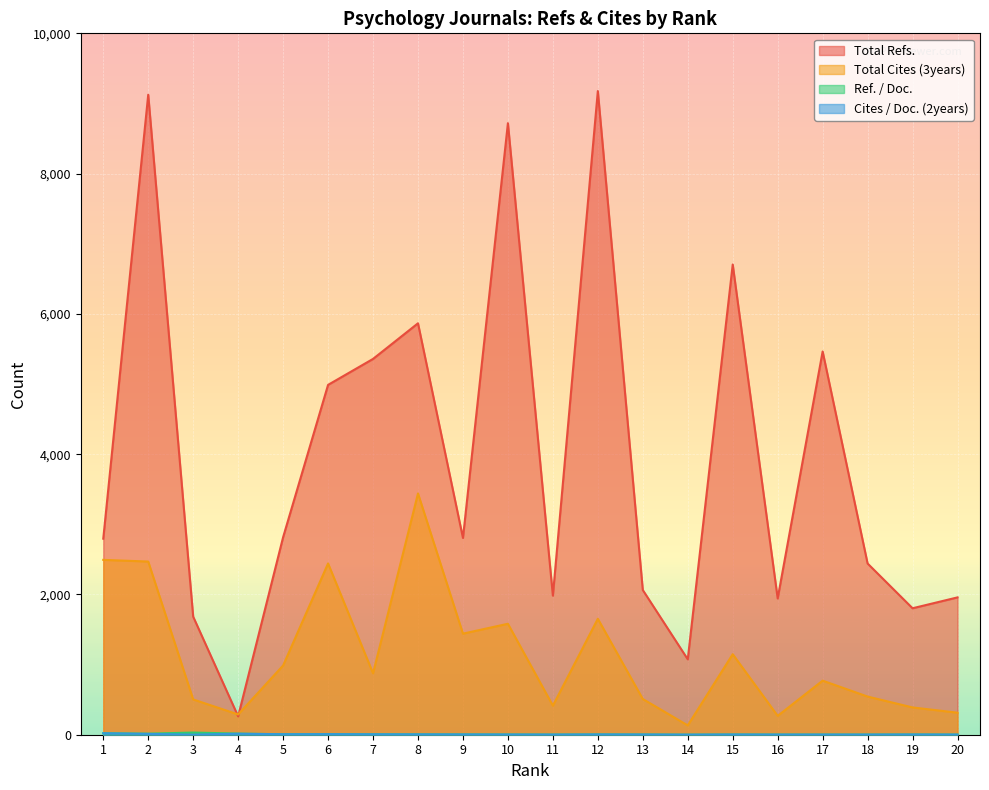

What are all the series names shown in the legend?

Total Refs., Total Cites (3years), Ref. / Doc., Cites / Doc. (2years)